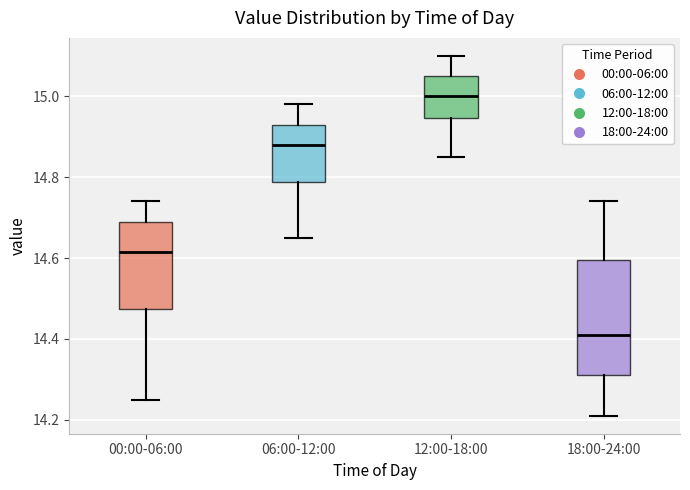

Reading left to right, read every box against the y-axis: the position of its median line, the range the box covers, and the ends of its whiskers. The values are not printed on the chart, so give them approximately, as read against the axis.

00:00-06:00: median 14.62, box 14.48 to 14.70, whiskers 14.26 to 14.74
06:00-12:00: median 14.88, box 14.78 to 14.94, whiskers 14.66 to 14.98
12:00-18:00: median 15.00, box 14.94 to 15.06, whiskers 14.86 to 15.10
18:00-24:00: median 14.42, box 14.32 to 14.60, whiskers 14.22 to 14.74